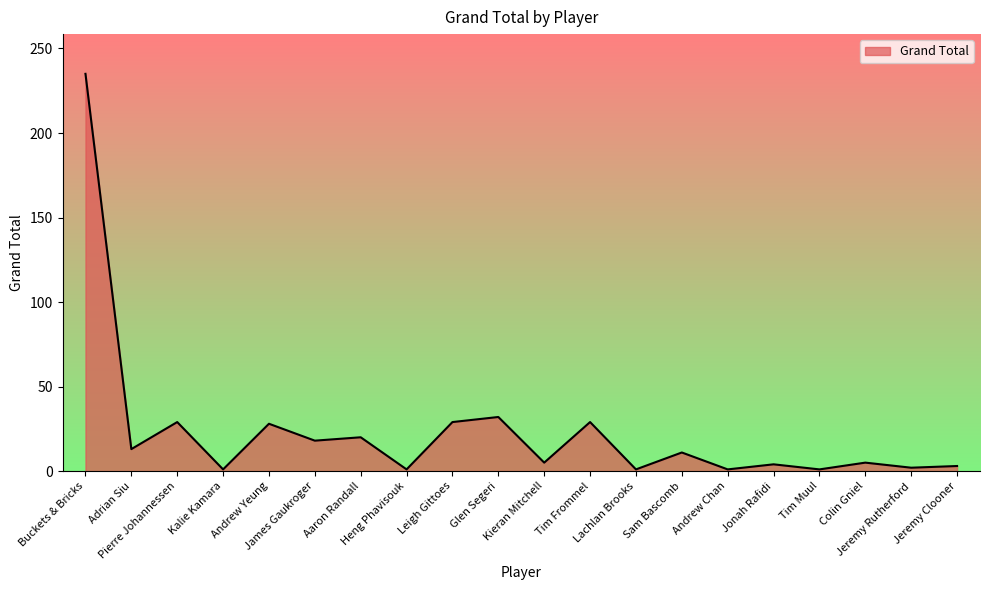

What is the maximum value shown in the chart?

235